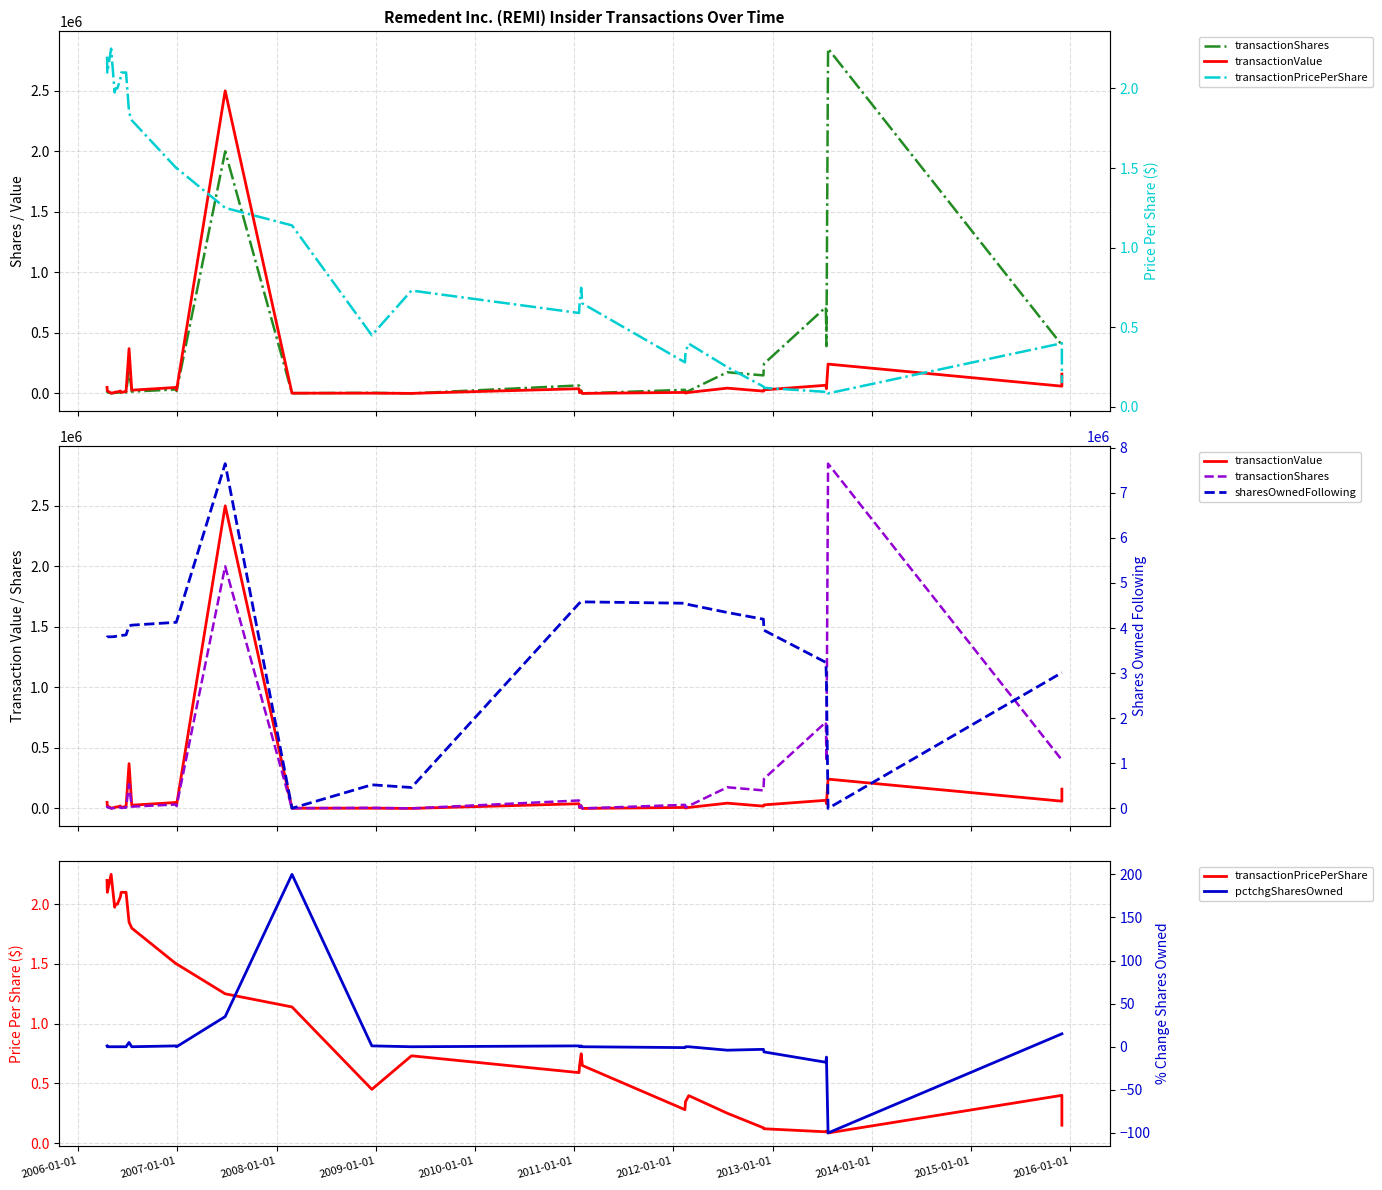

True or false: sharesOwnedFollowing has a value of 1824091.7 at 21.

False